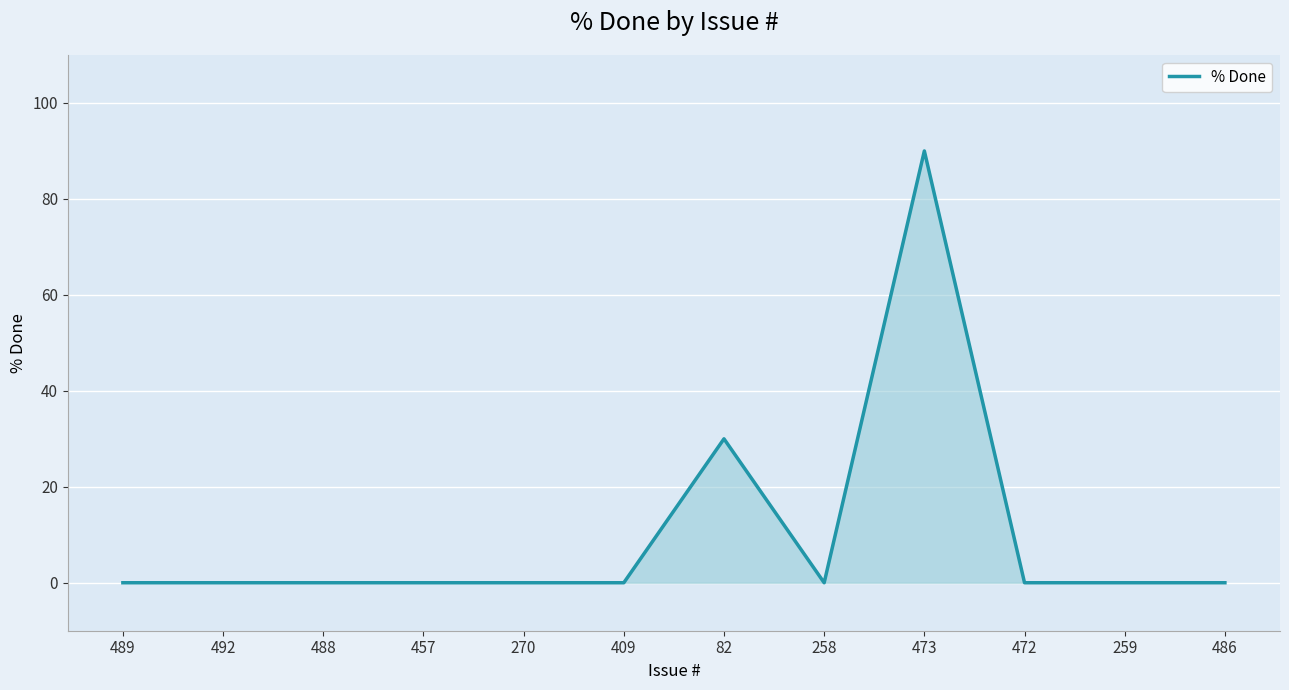

Reading left to right, transcribe all the data shown in this chart.

489=0	492=0	488=0	457=0	270=0	409=0	82=30	258=0	473=90	472=0	259=0	486=0